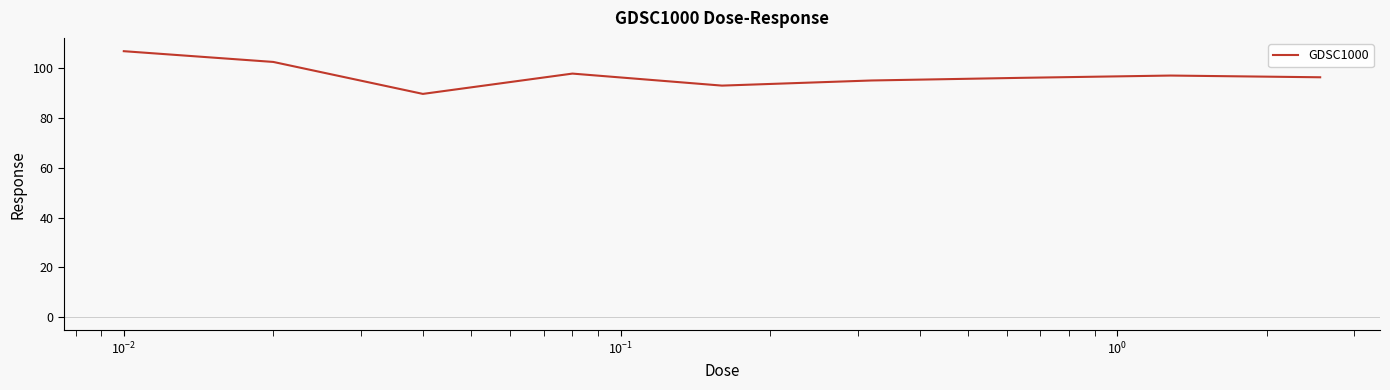

What is the difference between the maximum and minimum values?

17.2